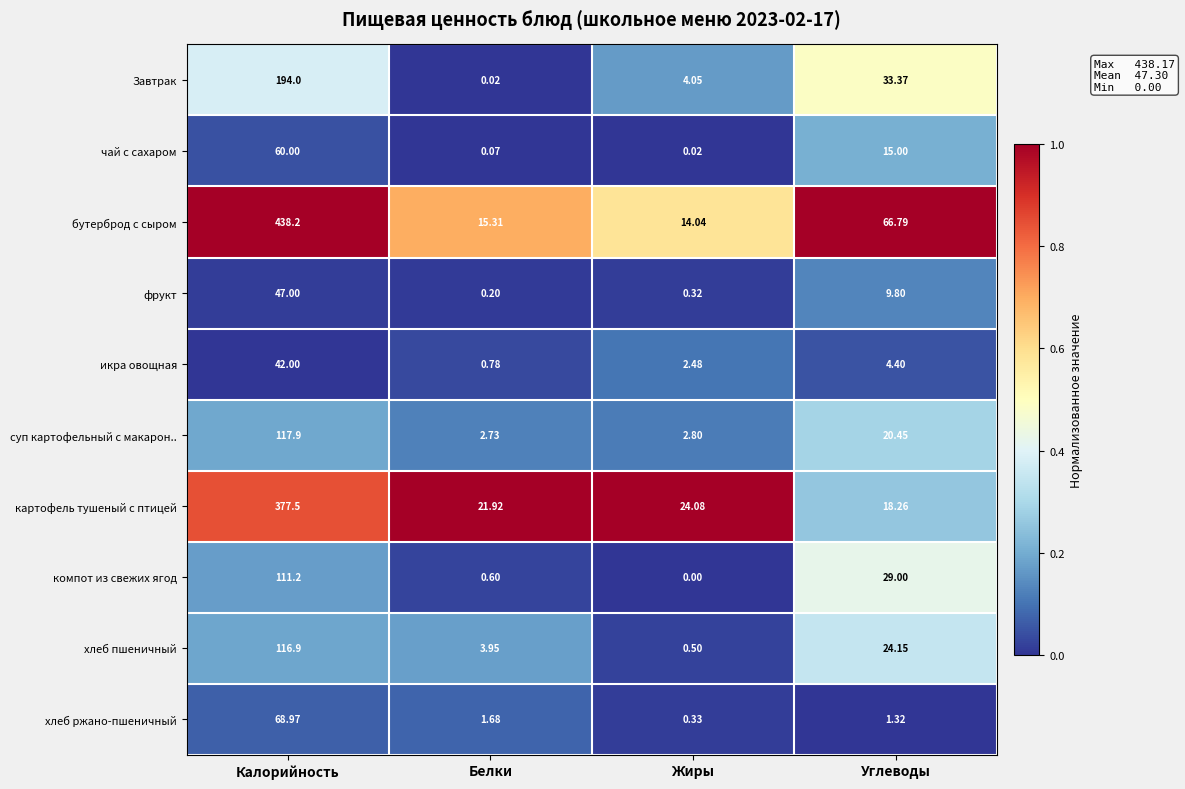

At Калорийность, list the series in order from smallest to largest.

икра овощная, фрукт, чай с сахаром, хлеб ржано-пшеничный, компот из свежих ягод, хлеб пшеничный, суп картофельный с макарон.., Завтрак, картофель тушеный с птицей, бутерброд с сыром